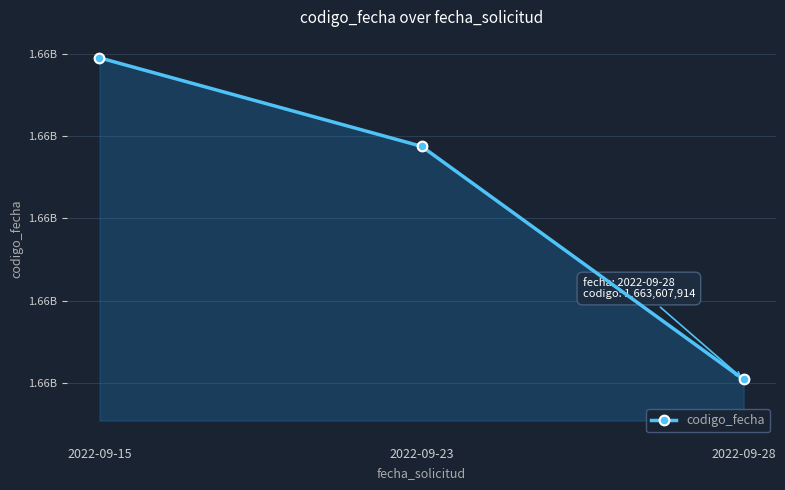

What is the change in value from 2022-09-23 to 2022-09-28?

-567439